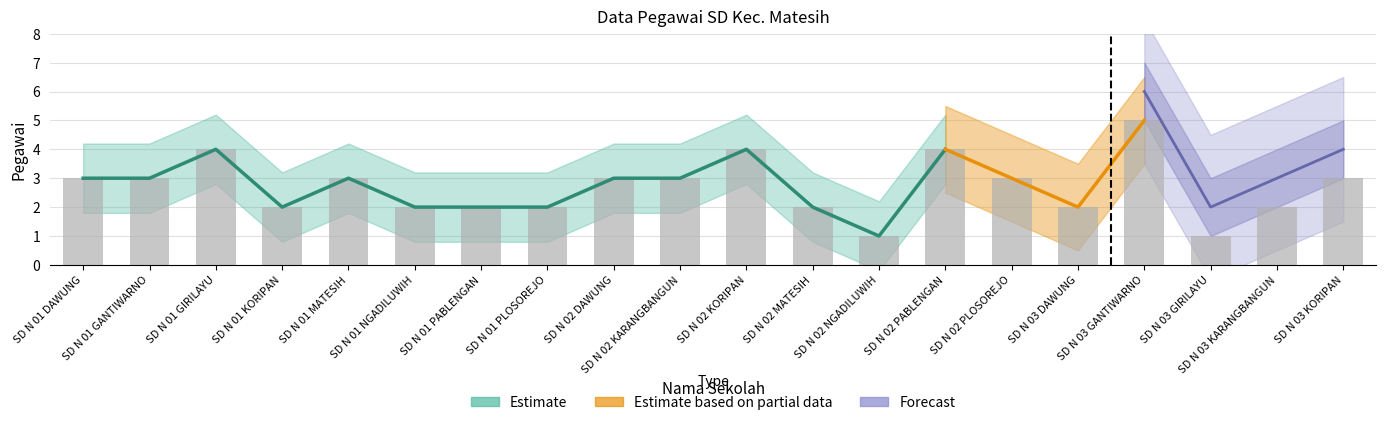

Is the value of Estimate based on partial data at SD N 01 MATESIH greater than the value of Estimate at SD N 02 DAWUNG?

No